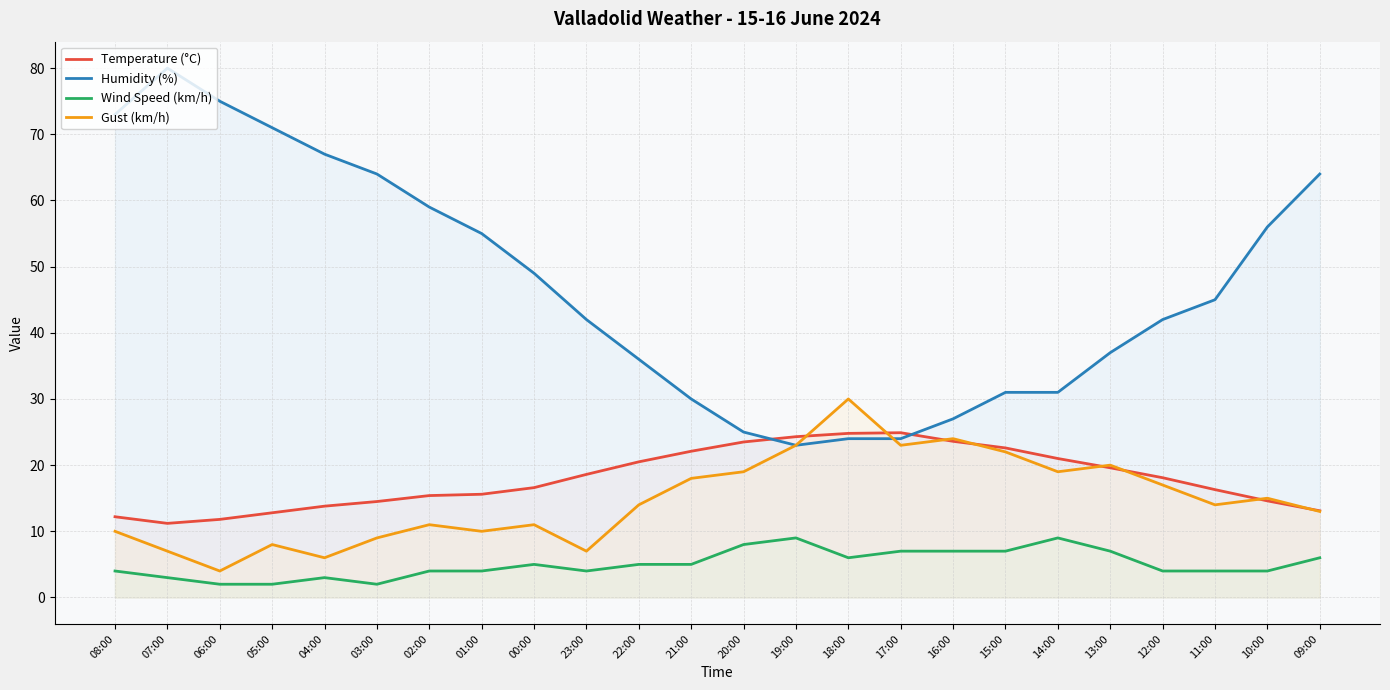

Reading right to left, what are all the values shown in this chart?

Temperature (°C): 09:00=13.1	10:00=14.6	11:00=16.3	12:00=18.1	13:00=19.6	14:00=21.0	15:00=22.6	16:00=23.6	17:00=24.9	18:00=24.8	19:00=24.3	20:00=23.5	21:00=22.1	22:00=20.5	23:00=18.6	00:00=16.6	01:00=15.6	02:00=15.4	03:00=14.5	04:00=13.8	05:00=12.8	06:00=11.8	07:00=11.2	08:00=12.2
Humidity (%): 09:00=64.0	10:00=56.0	11:00=45.0	12:00=42.0	13:00=37.0	14:00=31.0	15:00=31.0	16:00=27.0	17:00=24.0	18:00=24.0	19:00=23.0	20:00=25.0	21:00=30.0	22:00=36.0	23:00=42.0	00:00=49.0	01:00=55.0	02:00=59.0	03:00=64.0	04:00=67.0	05:00=71.0	06:00=75.0	07:00=80.0	08:00=73.0
Wind Speed (km/h): 09:00=6.0	10:00=4.0	11:00=4.0	12:00=4.0	13:00=7.0	14:00=9.0	15:00=7.0	16:00=7.0	17:00=7.0	18:00=6.0	19:00=9.0	20:00=8.0	21:00=5.0	22:00=5.0	23:00=4.0	00:00=5.0	01:00=4.0	02:00=4.0	03:00=2.0	04:00=3.0	05:00=2.0	06:00=2.0	07:00=3.0	08:00=4.0
Gust (km/h): 09:00=13.0	10:00=15.0	11:00=14.0	12:00=17.0	13:00=20.0	14:00=19.0	15:00=22.0	16:00=24.0	17:00=23.0	18:00=30.0	19:00=23.0	20:00=19.0	21:00=18.0	22:00=14.0	23:00=7.0	00:00=11.0	01:00=10.0	02:00=11.0	03:00=9.0	04:00=6.0	05:00=8.0	06:00=4.0	07:00=7.0	08:00=10.0